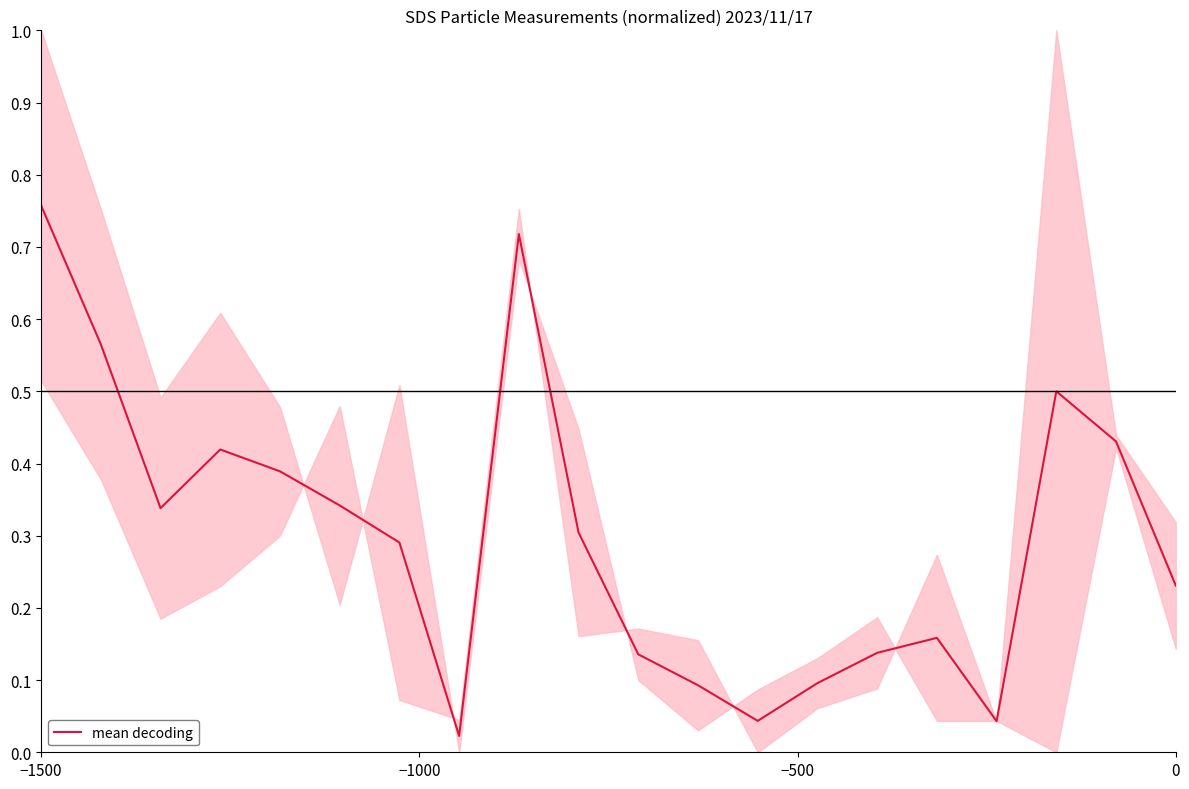

Which label corresponds to the largest value in the chart?

−1500